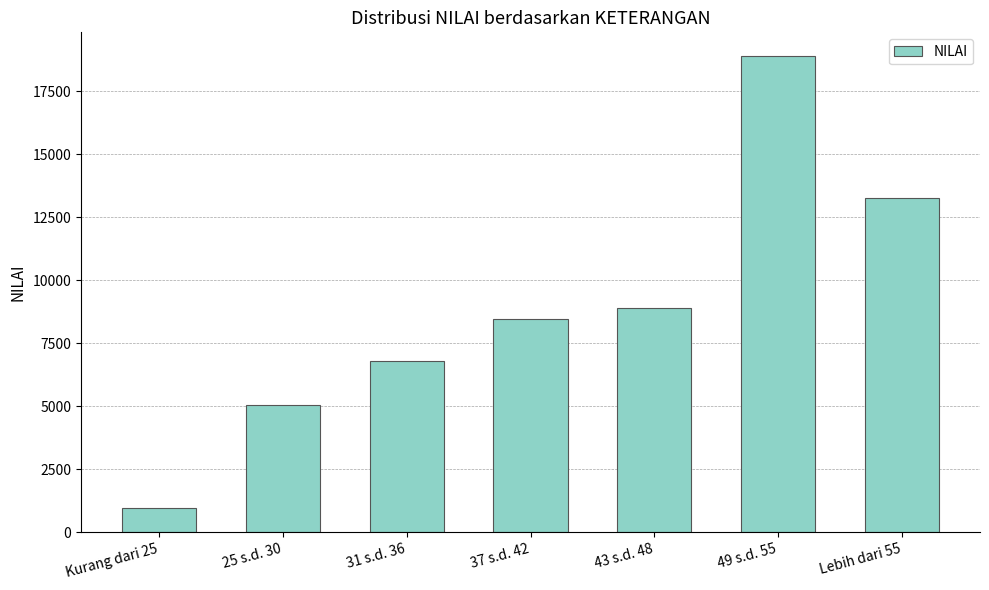

Does the chart contain stacked bars?

No